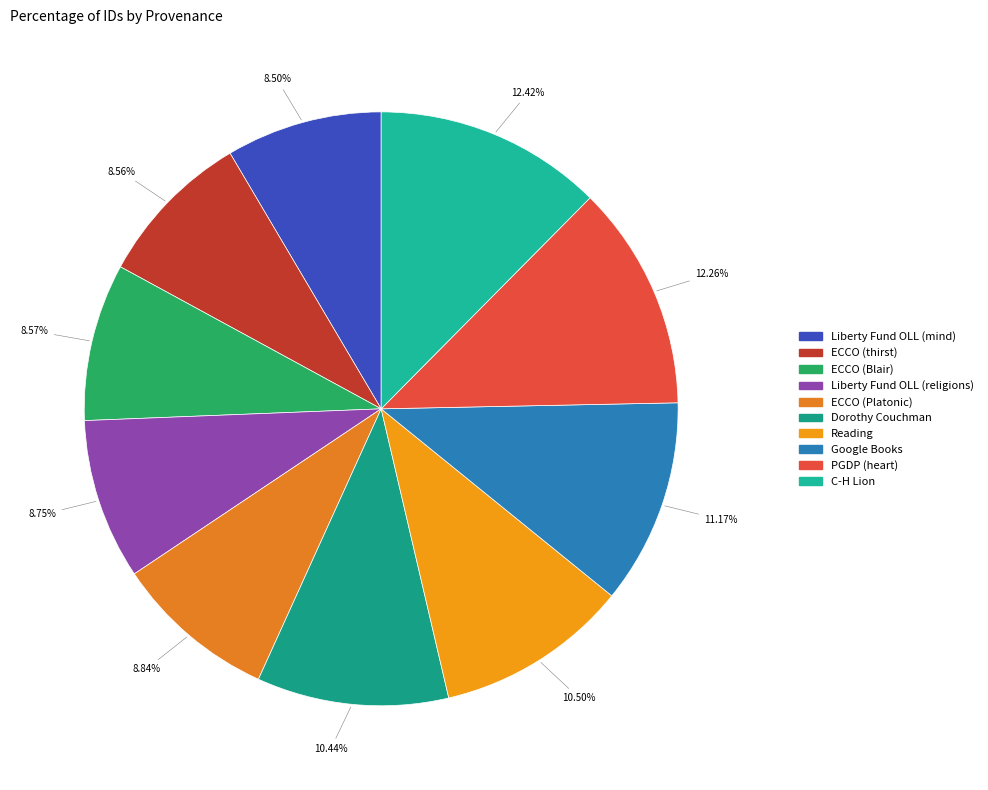

To the nearest percent, what is the difference between the largest and smallest slice percentages?

4%